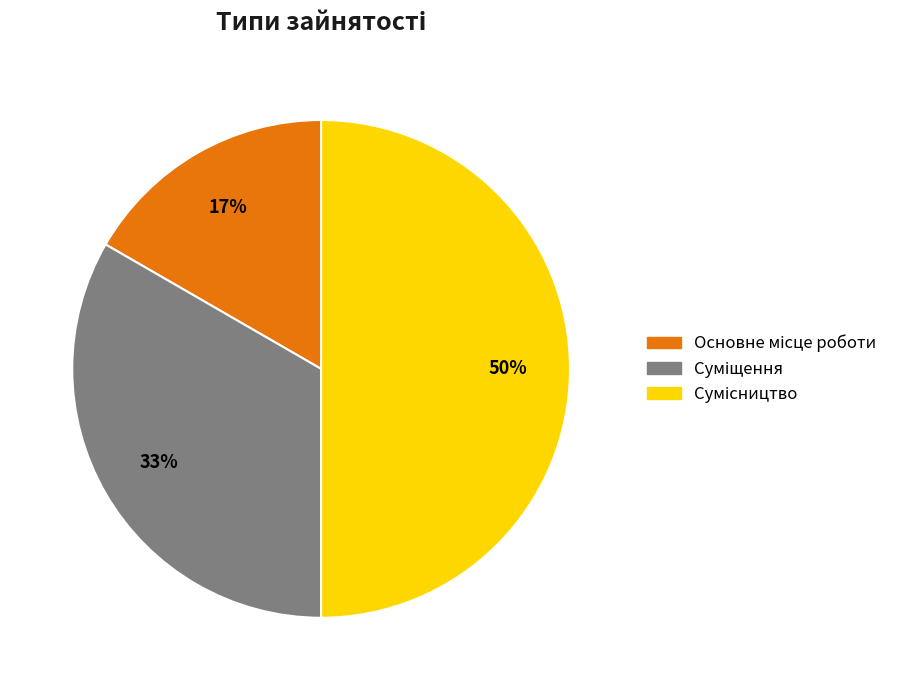

To the nearest percent, what is the average slice percentage?

33%